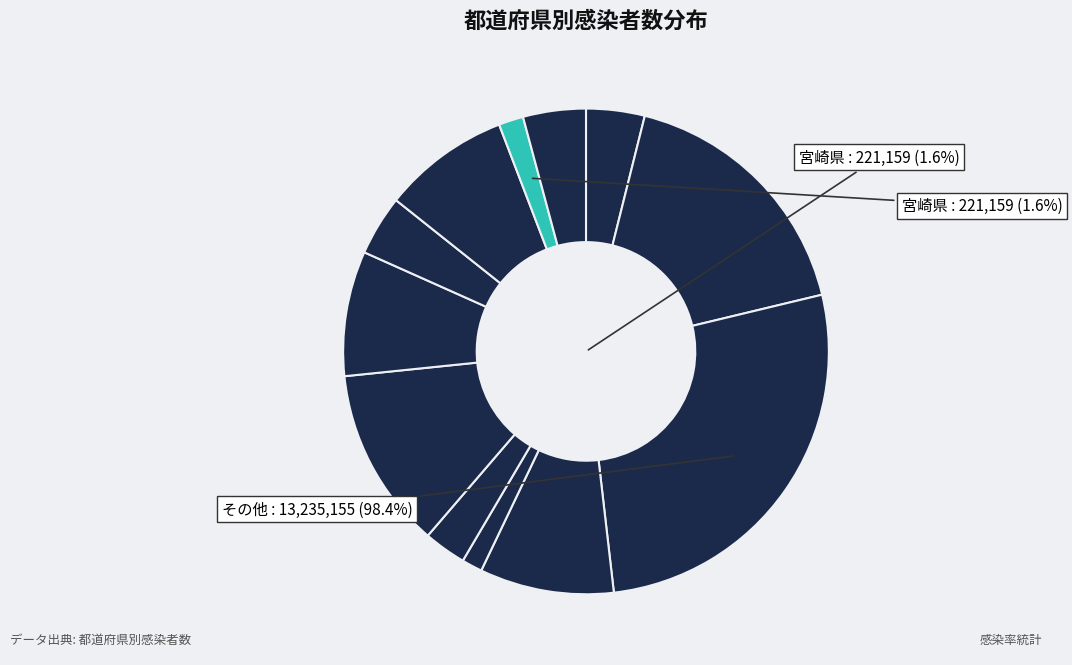

How many segments does this pie chart have?

12